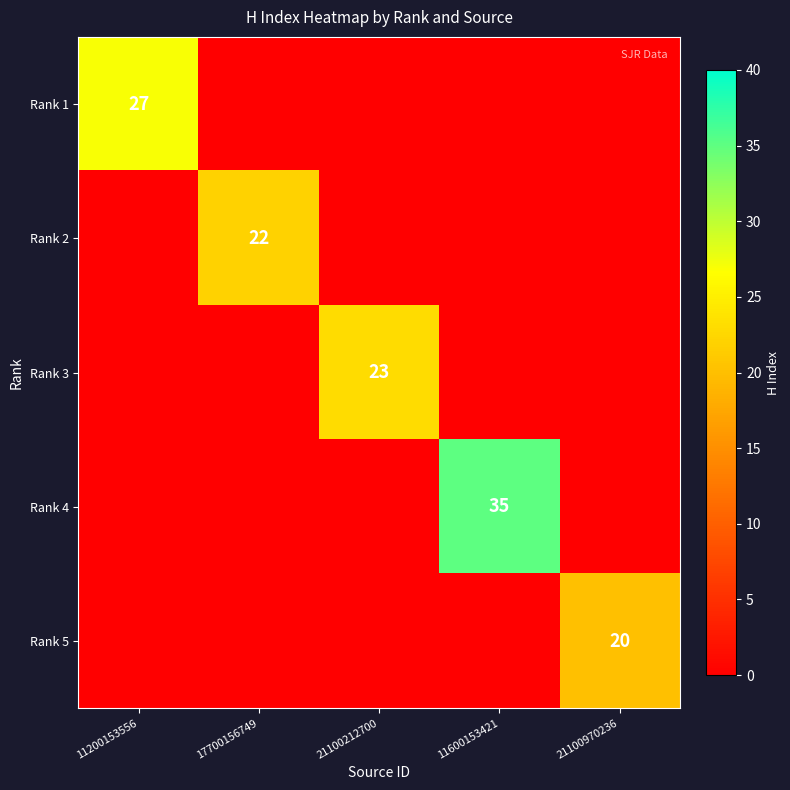

True or false: Rank 1 has a value of 27 at 11200153556.

True